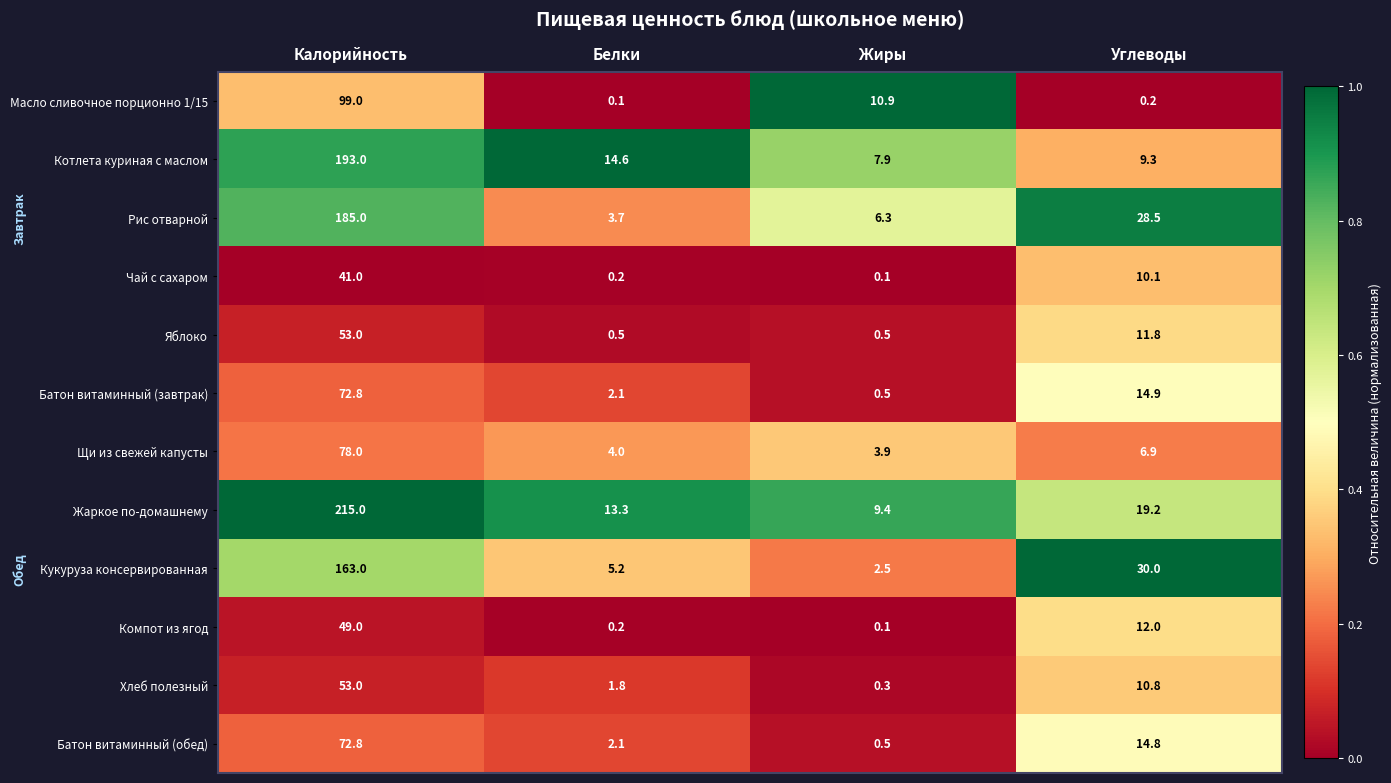

True or false: Рис отварной has a value of 9.0 at Углеводы.

False